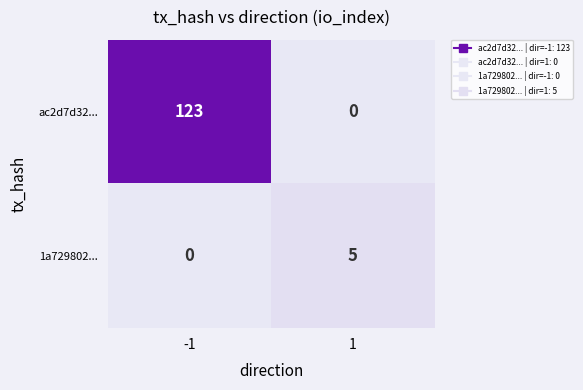

What is the difference between the highest and lowest values at -1?

123